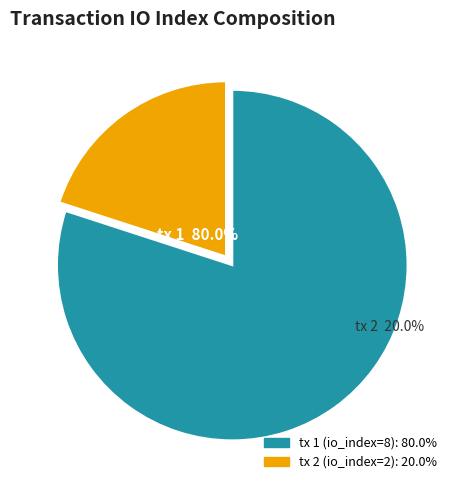

Is there any slice that represents more than half of the pie?

Yes